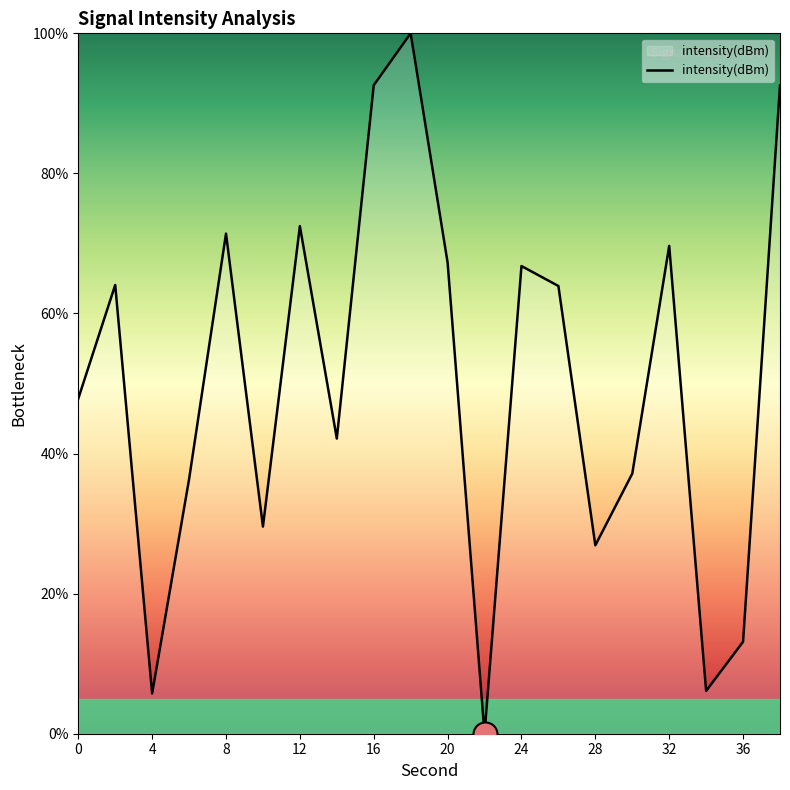

What is the difference between the maximum and minimum values?

100.0